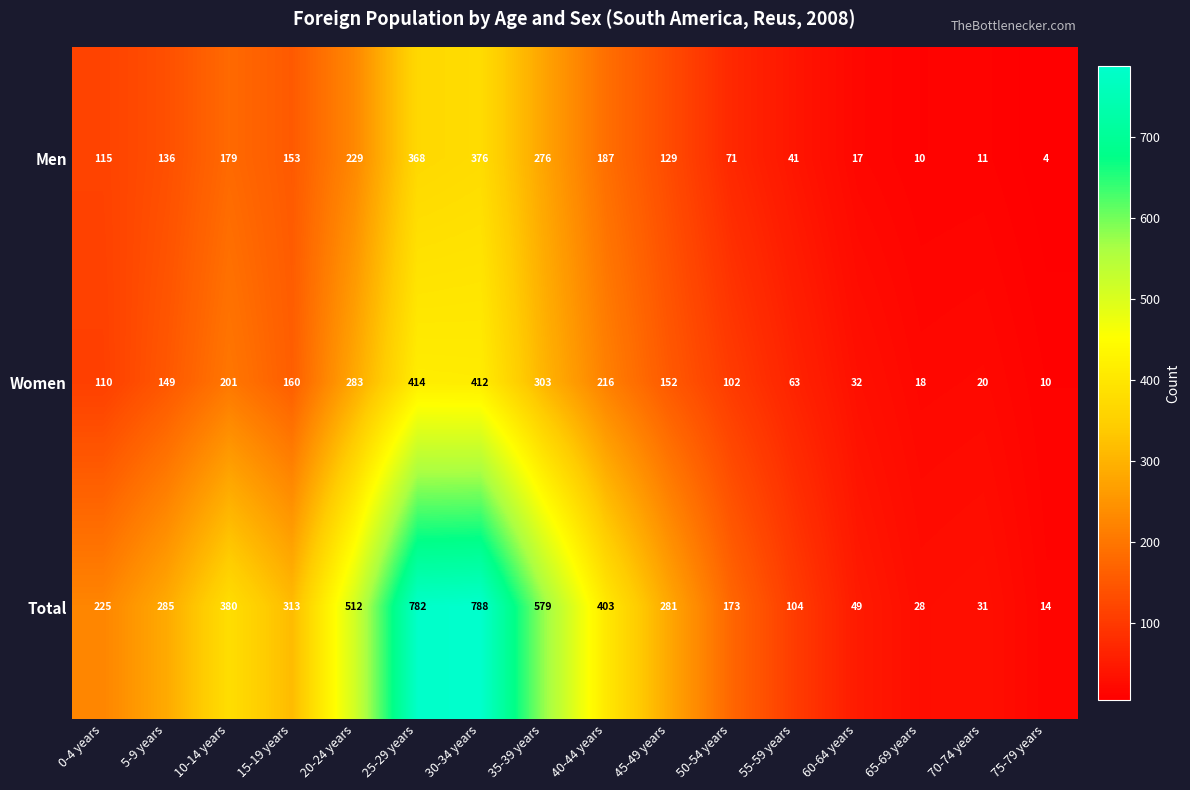

Which series has the widest spread of values?

Total